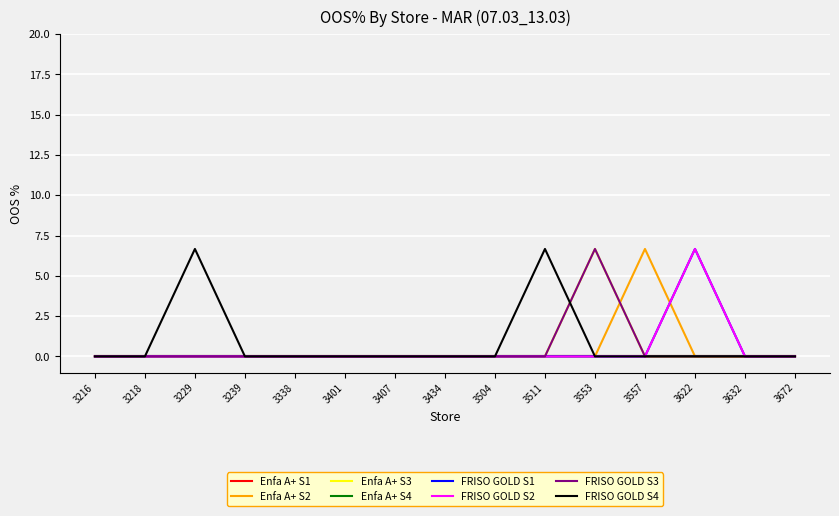

Does the chart have visible grid lines?

Yes